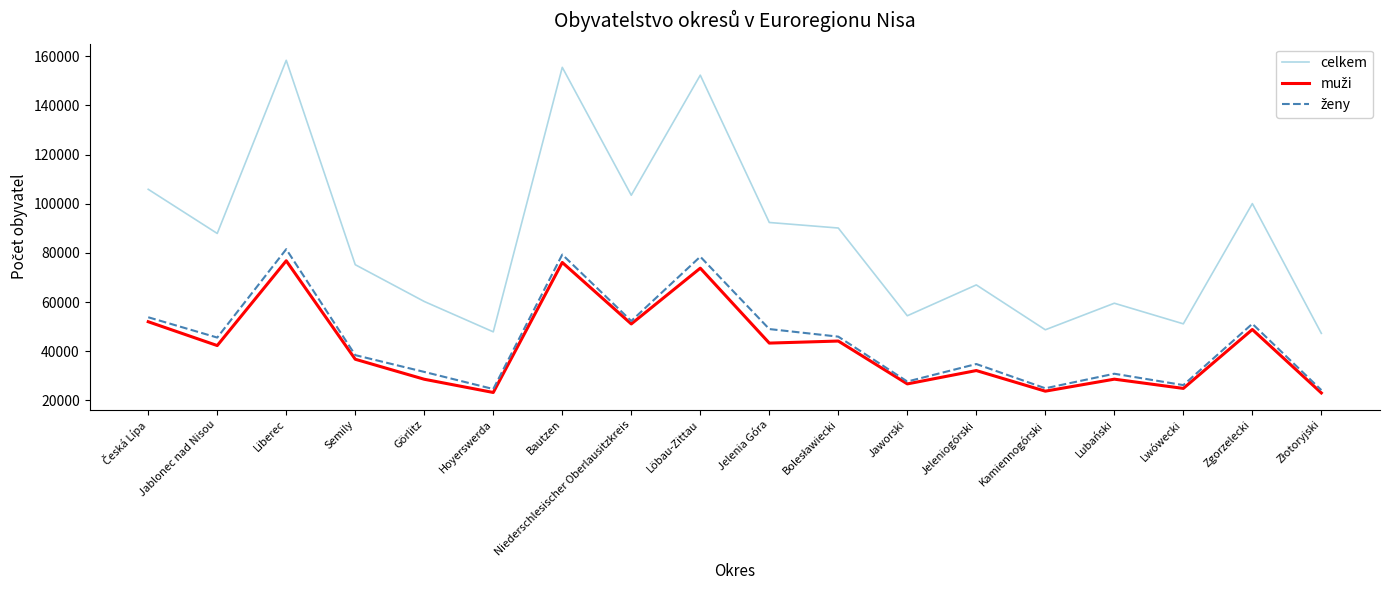

Is this an area chart (filled region under the line)?

No